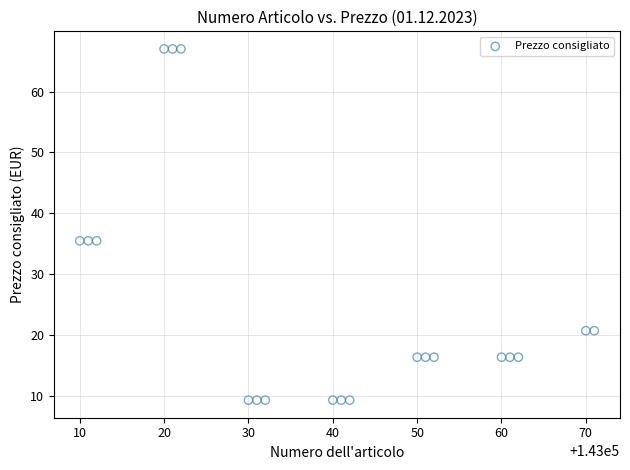

What is the range of X values (max minus min)?

61.0